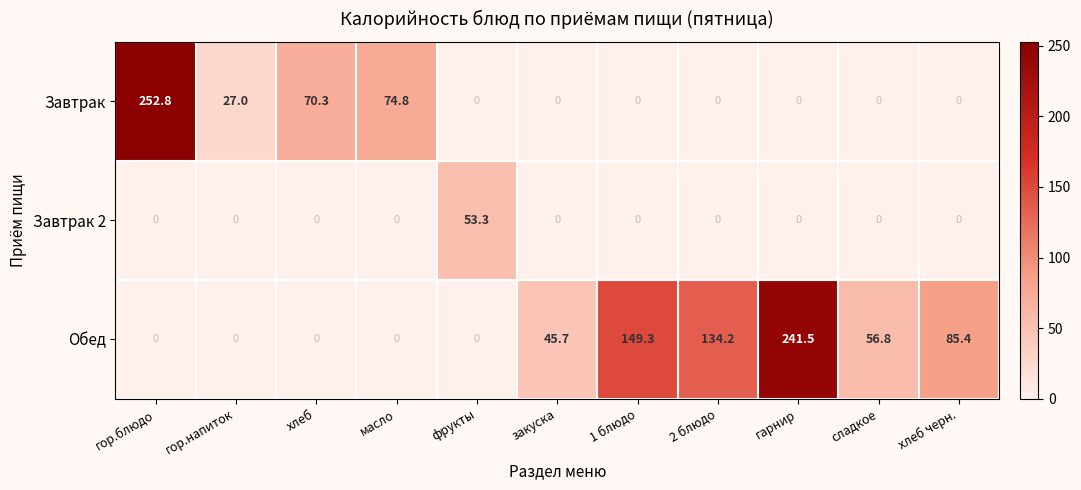

What is the sum of all Завтрак 2 values?

53.3